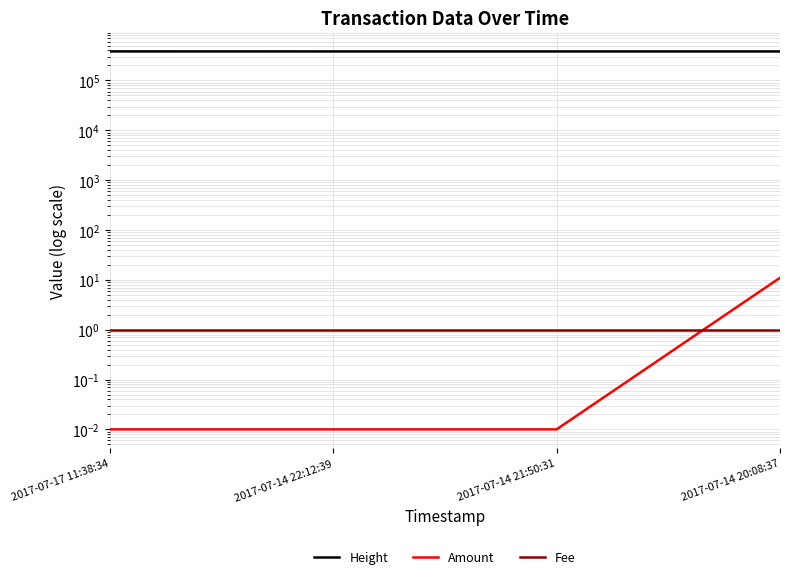

True or false: Height has a value of 382760.0 at 2017-07-17 11:38:34.

True